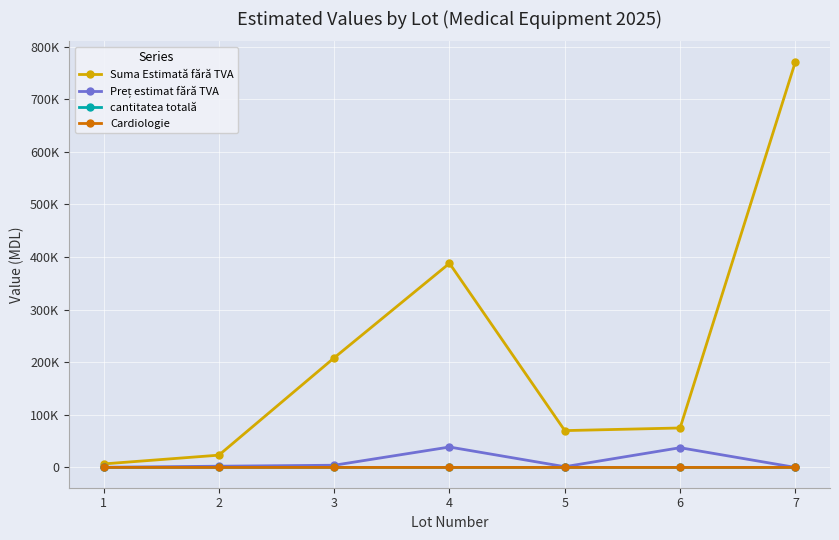

Does the chart have visible grid lines?

Yes